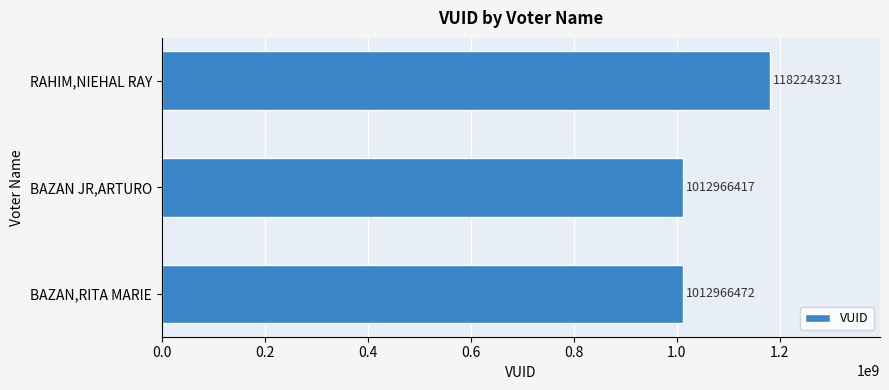

Approximately how many times larger is the value at BAZAN,RITA MARIE compared to BAZAN JR,ARTURO?

1.0